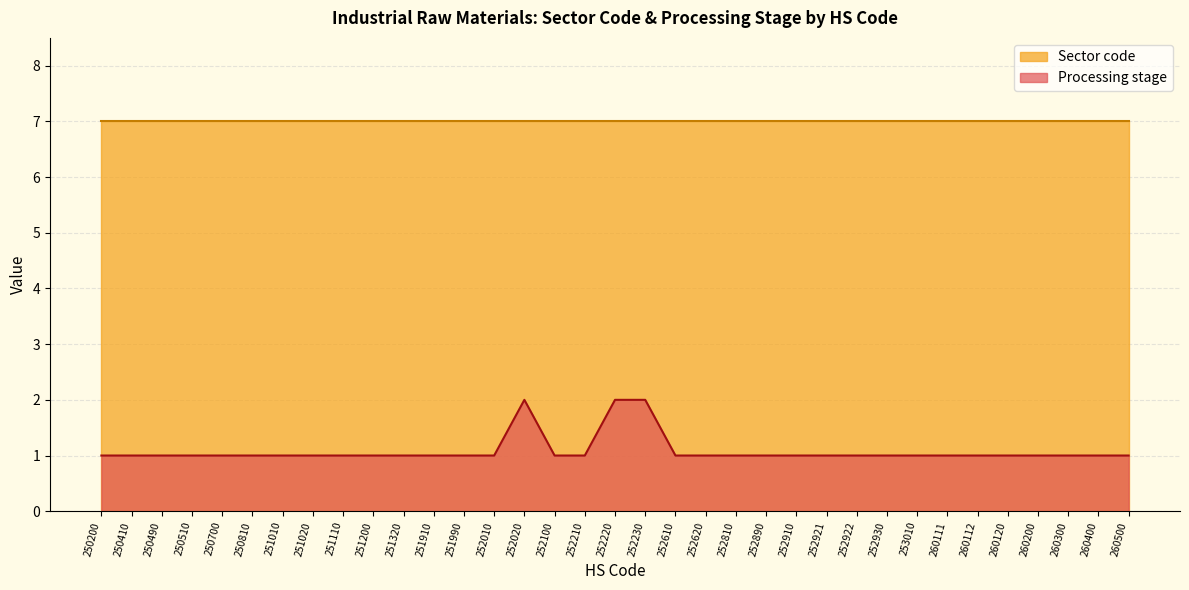

What are all the series names shown in the legend?

Sector code, Processing stage